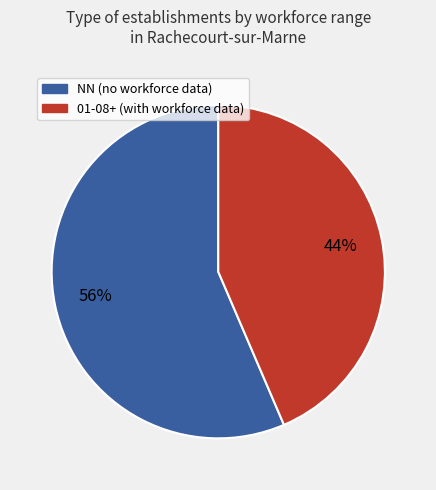

To the nearest percent, what is the average slice percentage?

50%